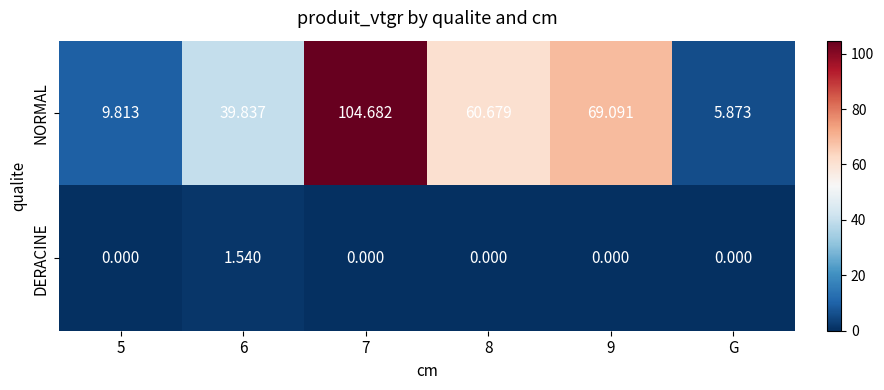

At 5, list the series in order from largest to smallest.

NORMAL, DERACINE